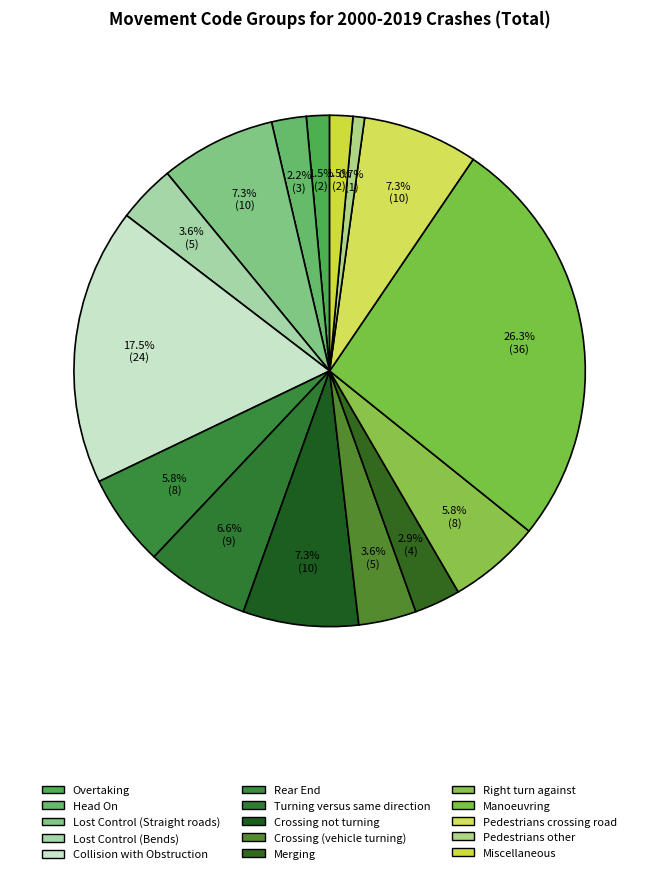

What is the largest slice in the pie chart?

Manoeuvring